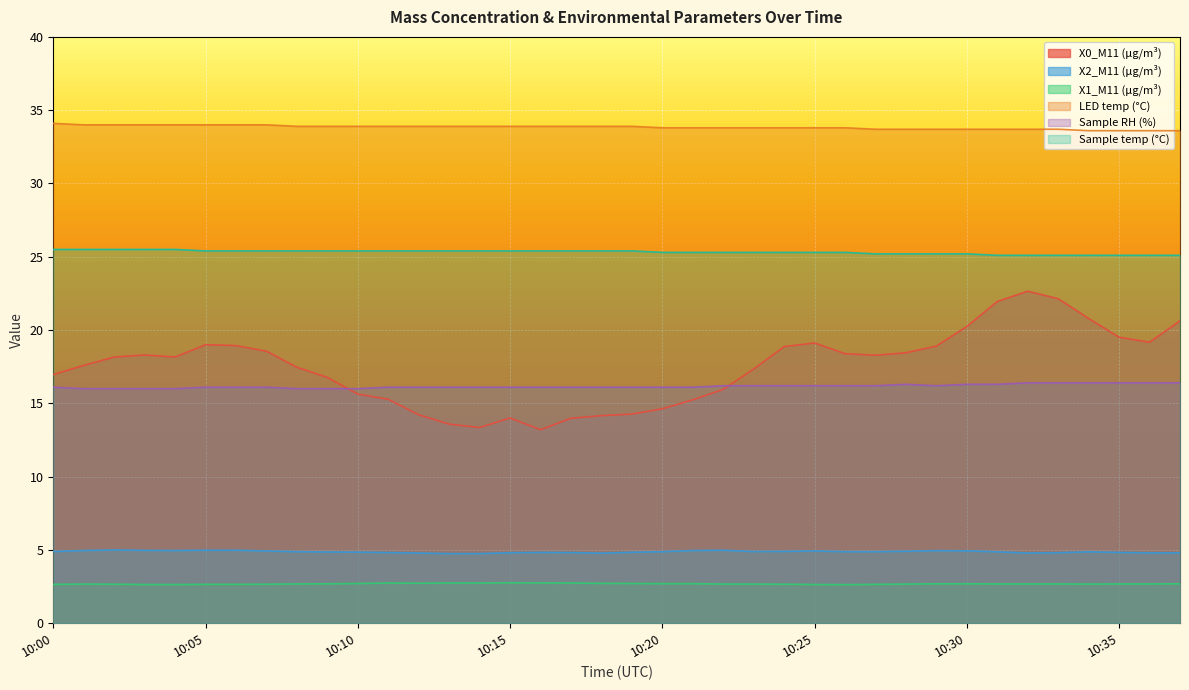

What is the sum of all X1_M11 (μg/m³) values?

102.1